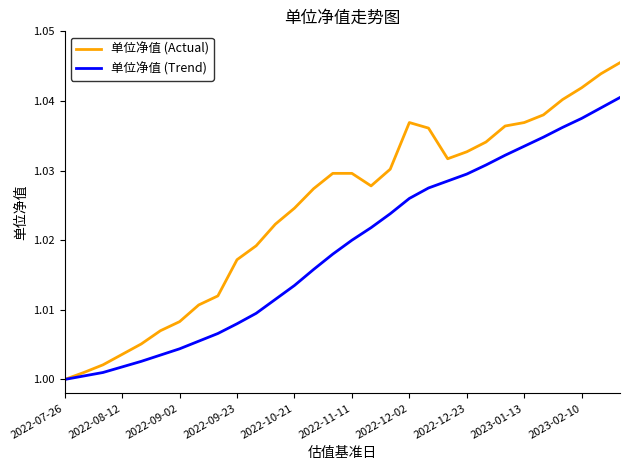

Rank the series by their average value, from highest to lowest.

单位净值 (Actual), 单位净值 (Trend)